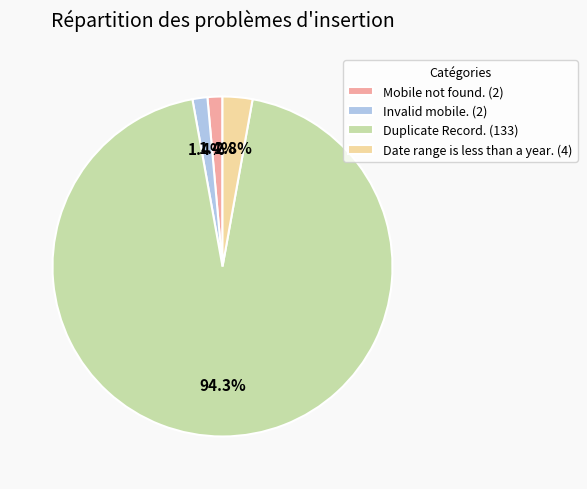

Which has a higher value, Date range is less than a year. (4) or Duplicate Record. (133)?

Duplicate Record. (133)